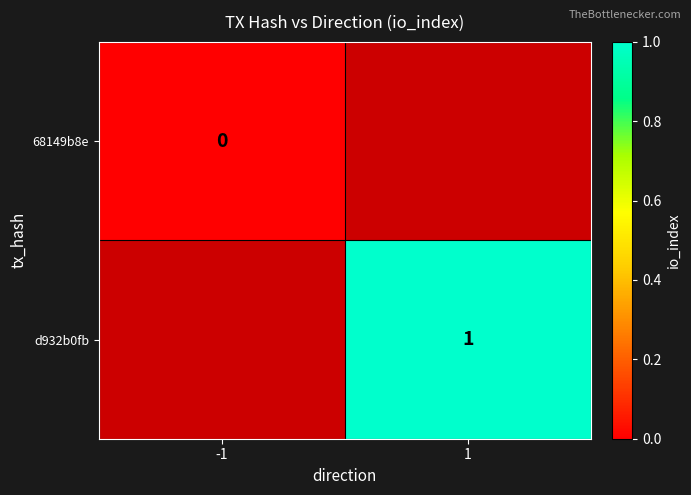

At how many categories does at least one series exceed 0?

1